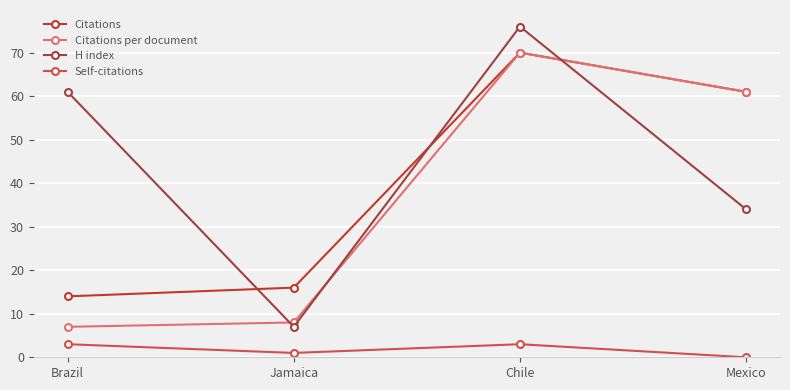

Reading left to right, transcribe all the data shown in this chart.

Citations: 14	16	70	61
Citations per document: 7	8	70	61
H index: 61	7	76	34
Self-citations: 3	1	3	0